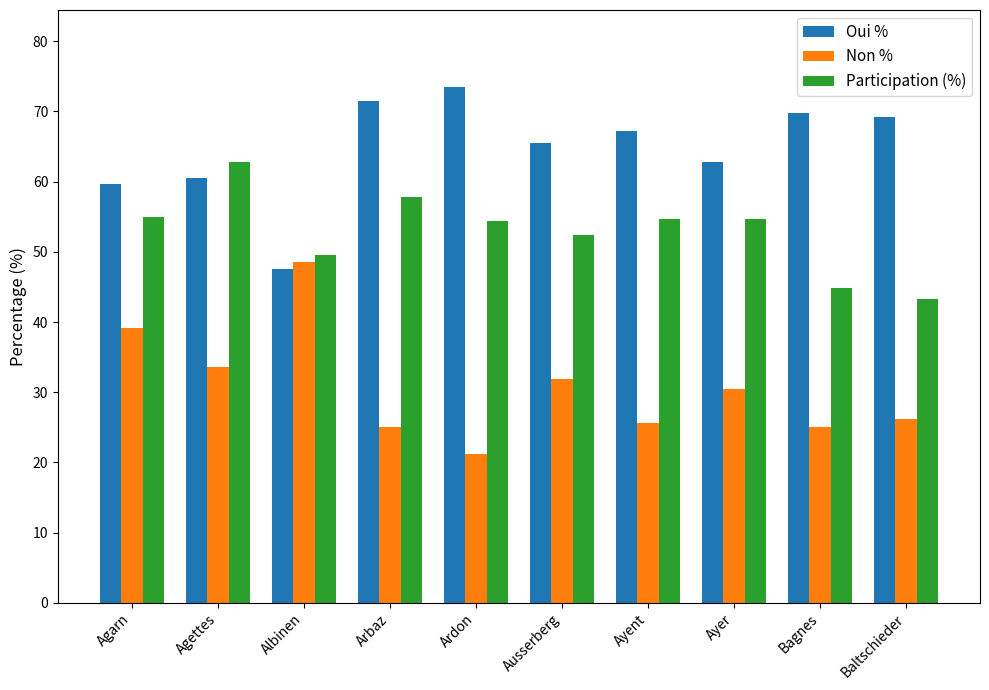

What is the label of the 2nd bar from the left?

Agettes